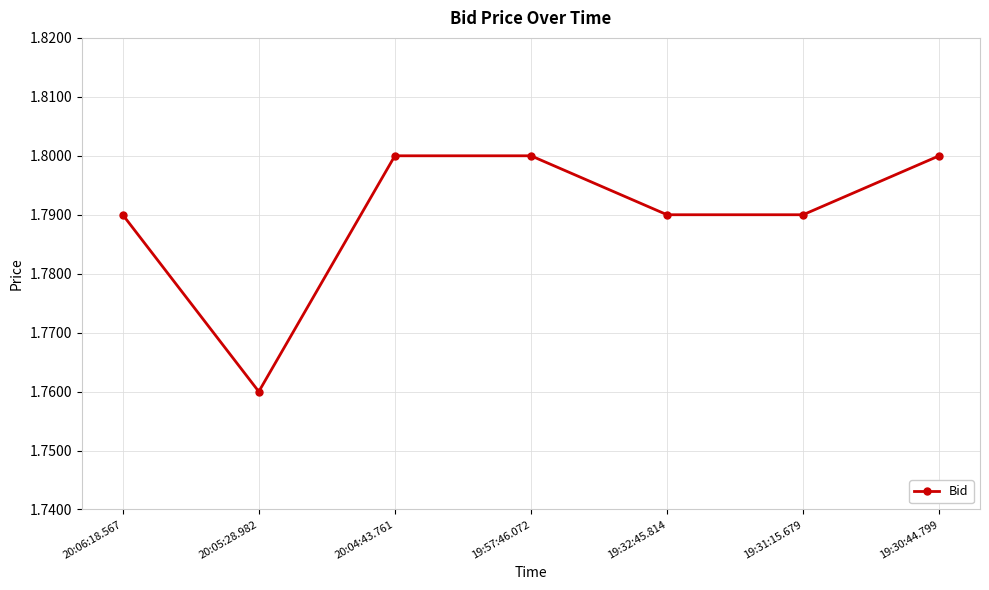

What is the label of the 1st point from the right?

19:30:44.799